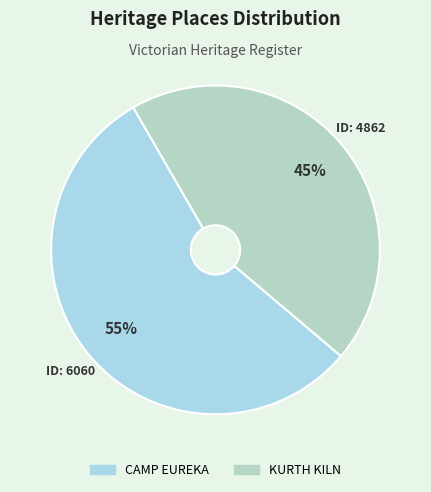

What is the change in value from CAMP EUREKA to KURTH KILN?

-1198